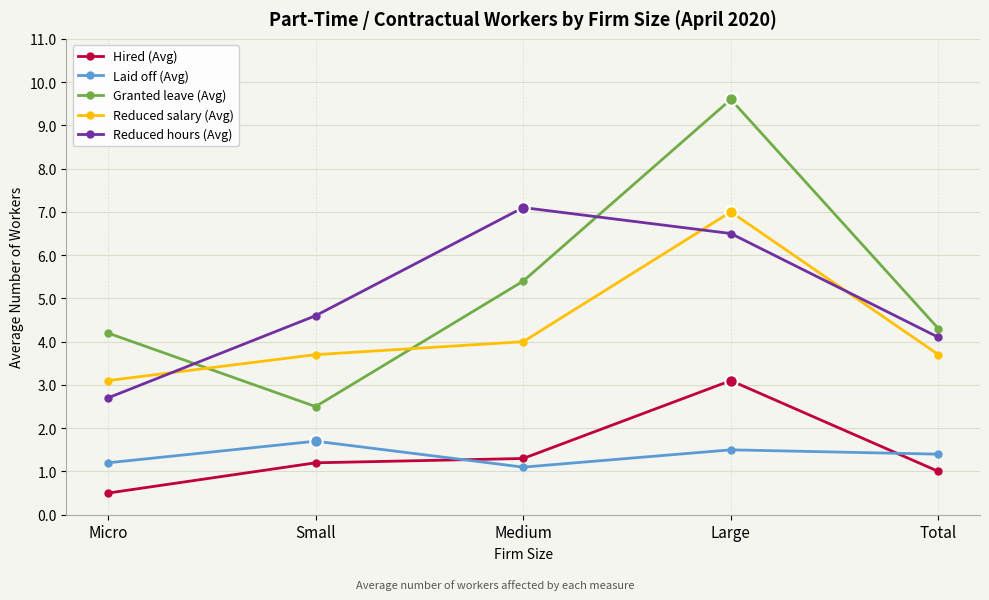

True or false: Reduced hours (Avg) has more than 2 points higher than both neighbors.

False